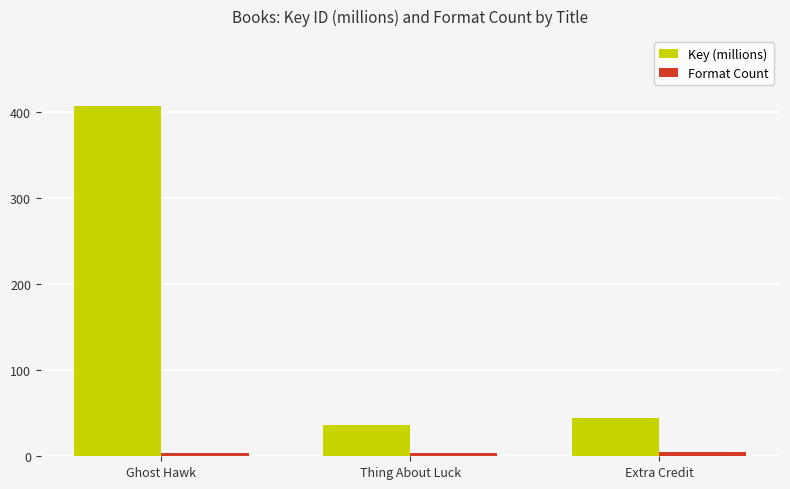

Between Ghost Hawk and Extra Credit, which series saw the biggest shift?

Key (millions)